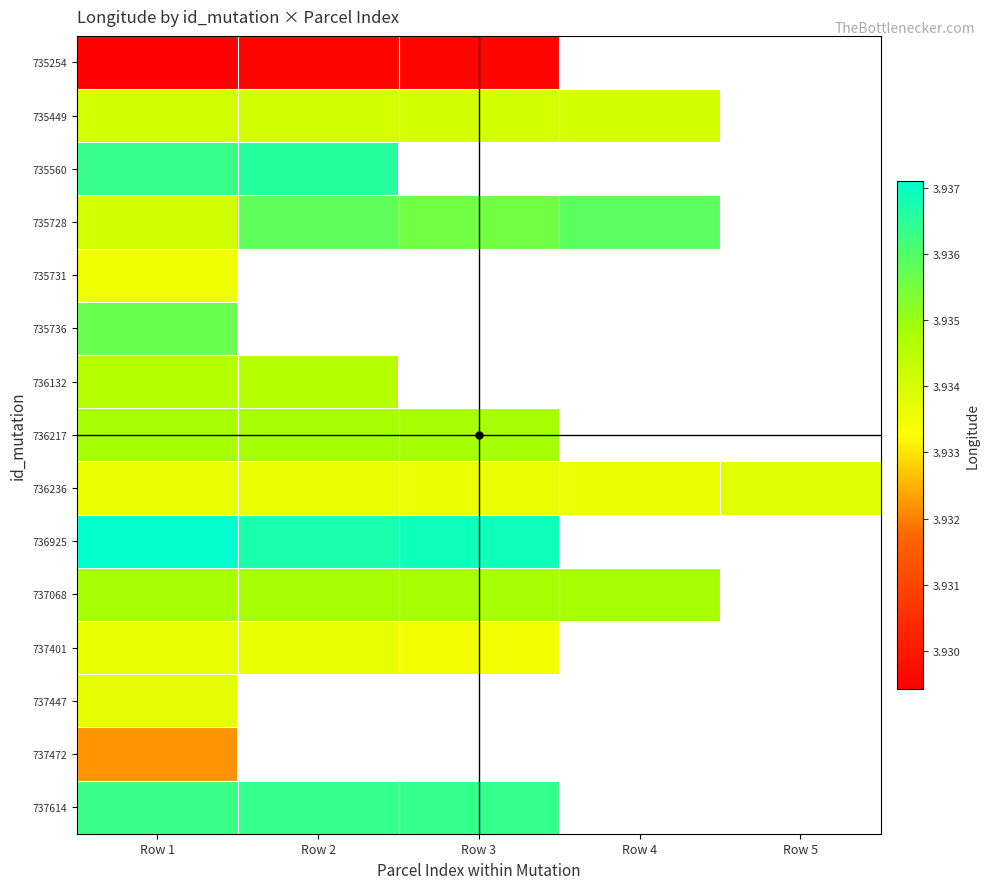

Which category has the highest value in the 736132 series?

Row 1